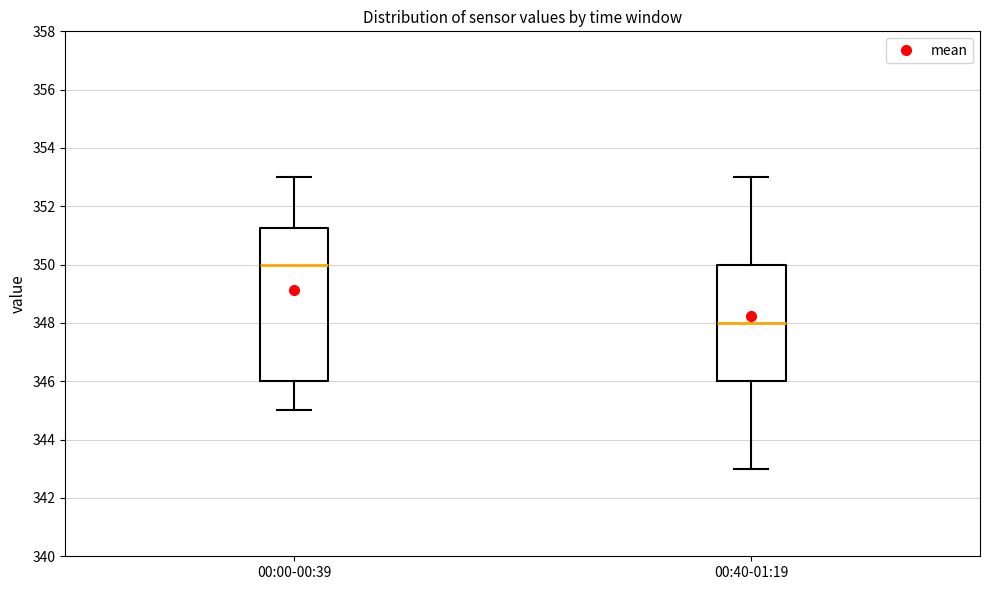

Reading left to right, read every box against the y-axis: the position of its median line, the range the box covers, and the ends of its whiskers. The values are not printed on the chart, so give them approximately, as read against the axis.

00:00-00:39: median 350.0, box 346.0 to 351.2, whiskers 345.0 to 353.0
00:40-01:19: median 348.0, box 346.0 to 350.0, whiskers 343.0 to 353.0